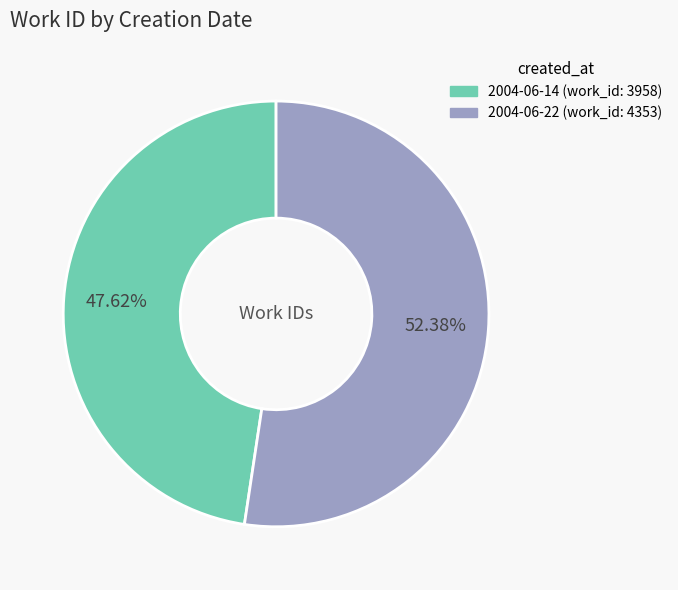

Which slice is the smallest?

2004-06-14